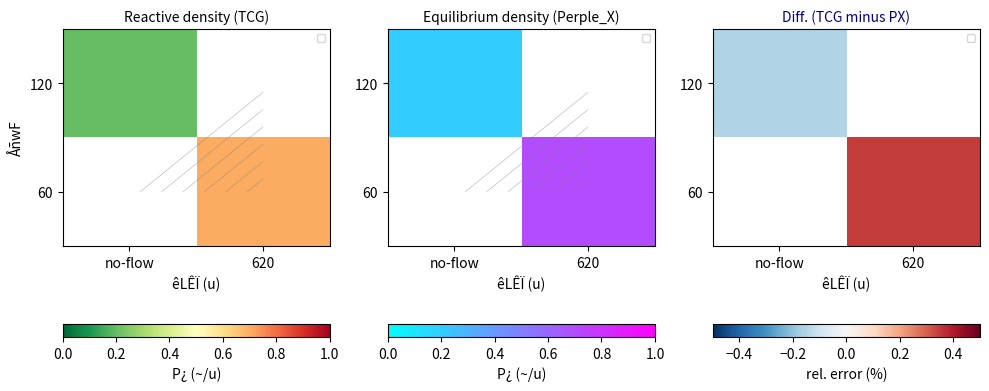

Which label corresponds to the smallest value in the chart?

no-flow